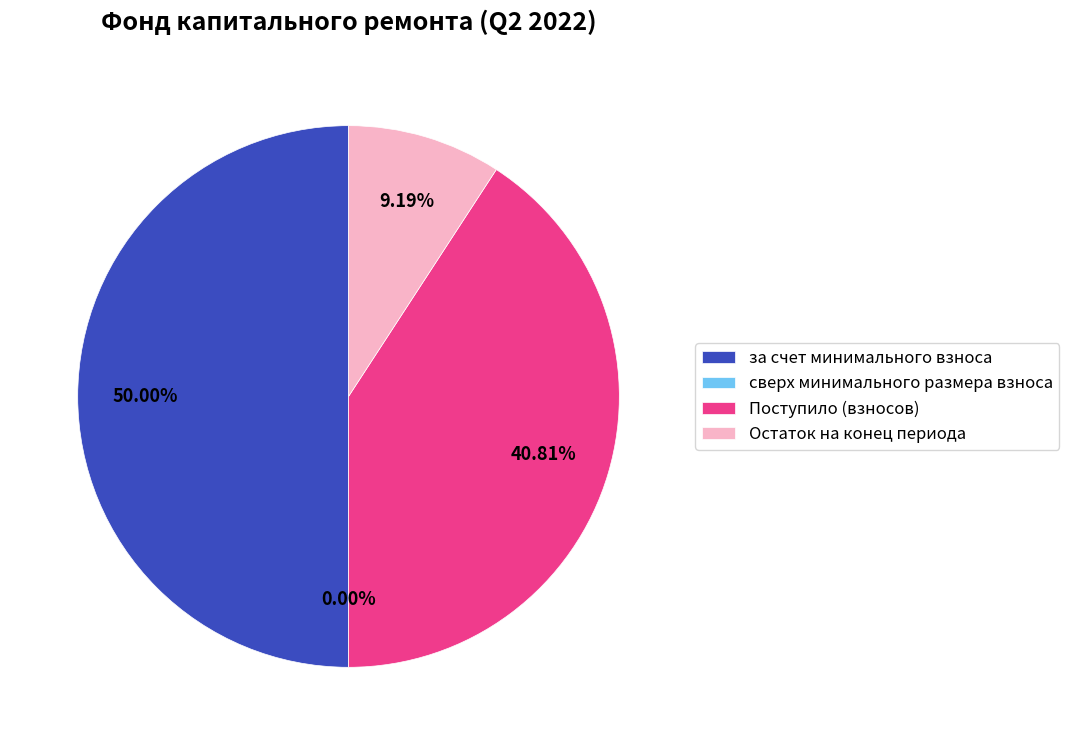

To the nearest percent, what percentage of the pie is за счет минимального взноса?

50%